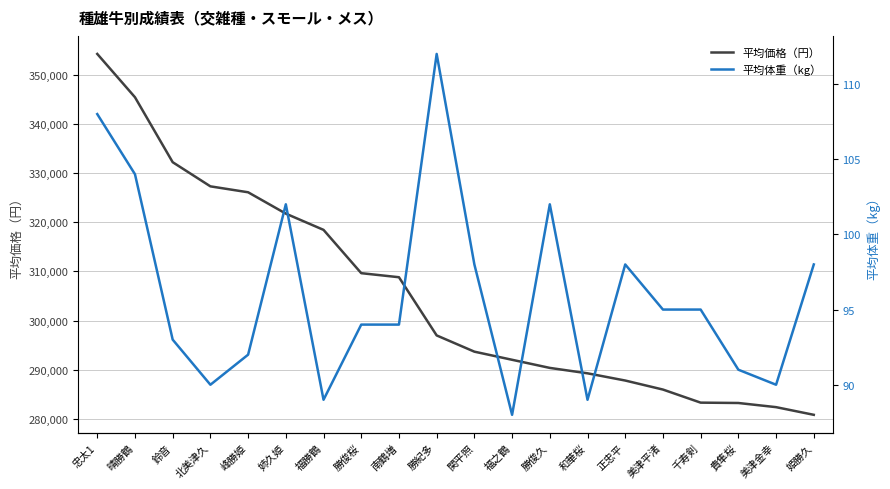

Reading left to right, what are all the values shown in this chart?

平均価格（円）: 忠太1=354200	晴勝鶴=345400	鈴音=332200	北美津久=327292	峰勝姫=326089	姉久姫=321750	福勝鶴=318450	勝俊桜=309650	南鶴増=308825	勝紀多=297000	関平照=293700	福之鶴=292050	勝俊久=290400	和華桜=289300	正忠平=287833	美津平渚=286000	千寿剣=283342	貴隼桜=283270	美津金幸=282425	姫勝久=280867
平均体重（kg）: 忠太1=108	晴勝鶴=104	鈴音=93	北美津久=90	峰勝姫=92	姉久姫=102	福勝鶴=89	勝俊桜=94	南鶴増=94	勝紀多=112	関平照=98	福之鶴=88	勝俊久=102	和華桜=89	正忠平=98	美津平渚=95	千寿剣=95	貴隼桜=91	美津金幸=90	姫勝久=98